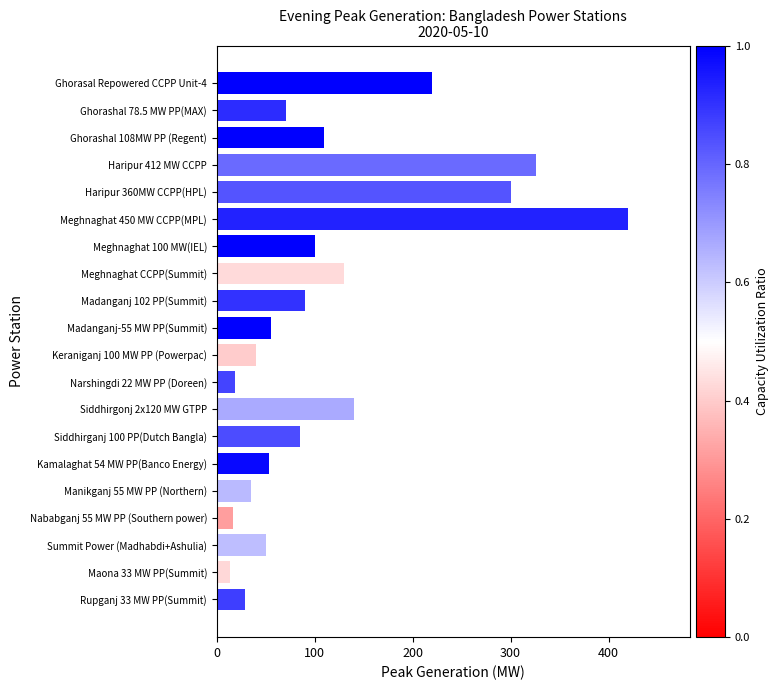

What is the smallest value displayed?

14